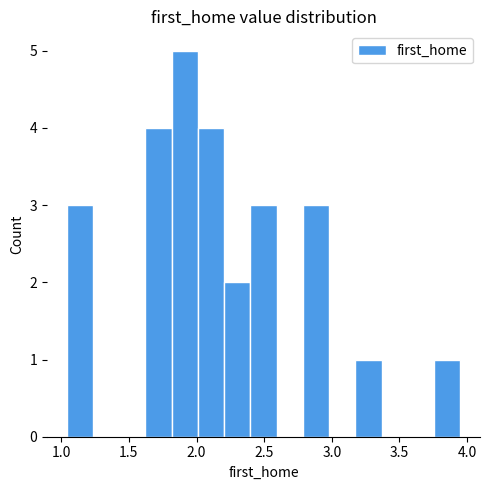

Around what value on the x-axis is the tallest bar? Give the approximate position of its centre, as read against the axis.

1.90